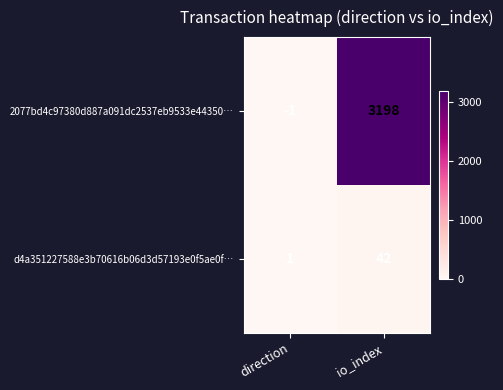

What is the difference between the 2077bd4c97380d887a091dc2537eb9533e44350… values at io_index and direction?

3199